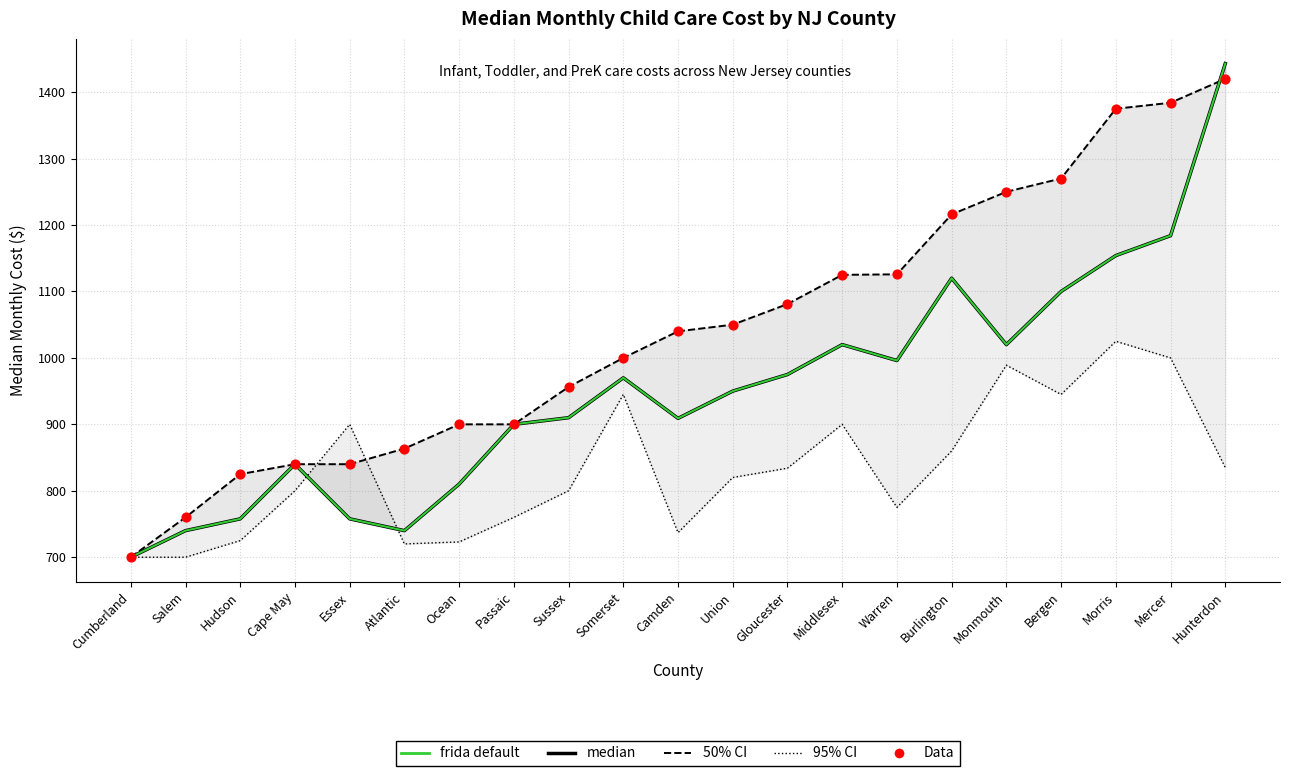

At how many categories does at least one series exceed 1106?

8